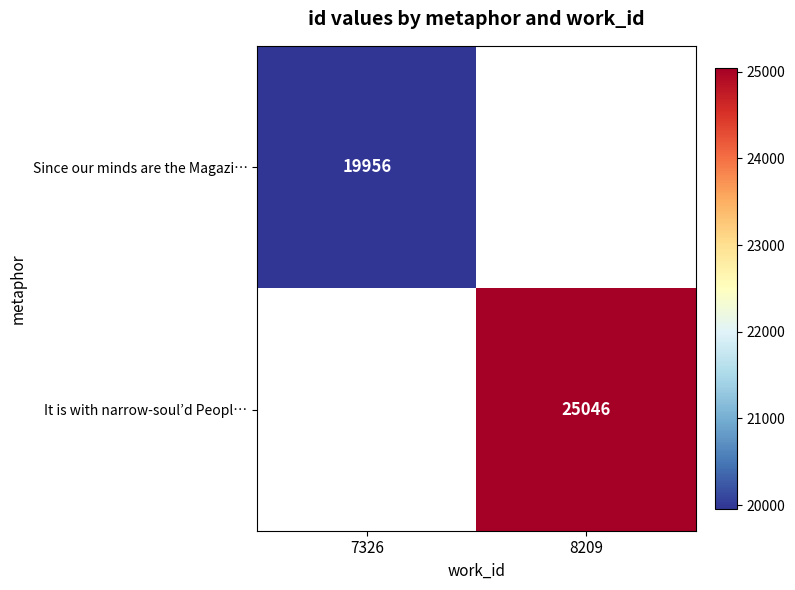

Is it true that Since our minds are the Magazi… equals 5183 at 7326?

False